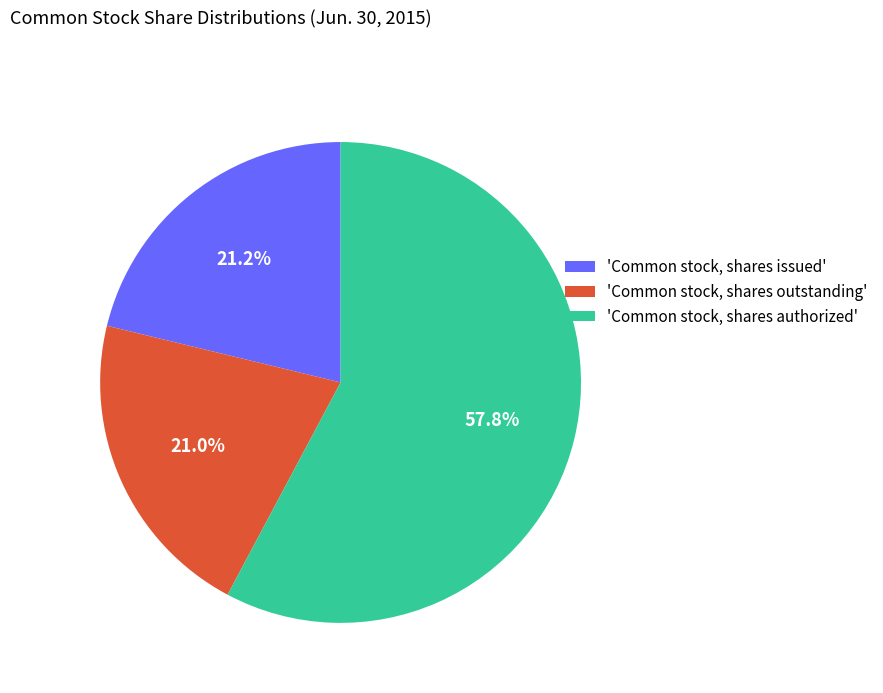

Which category accounts for the majority?

'Common stock, shares authorized'